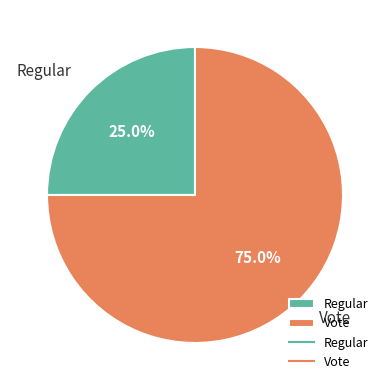

How many slices are in this pie chart?

2